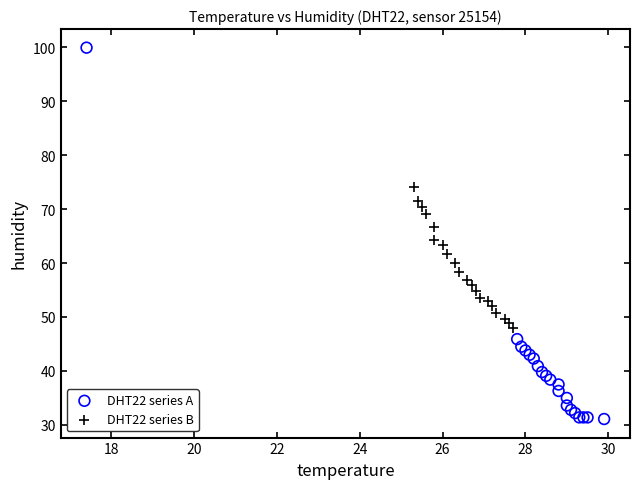

What are all the series names shown in the legend?

DHT22 series A, DHT22 series B